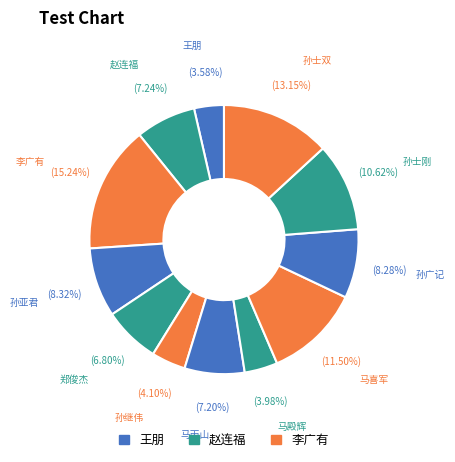

True or false: 孙士刚 accounts for 1% of the total.

False